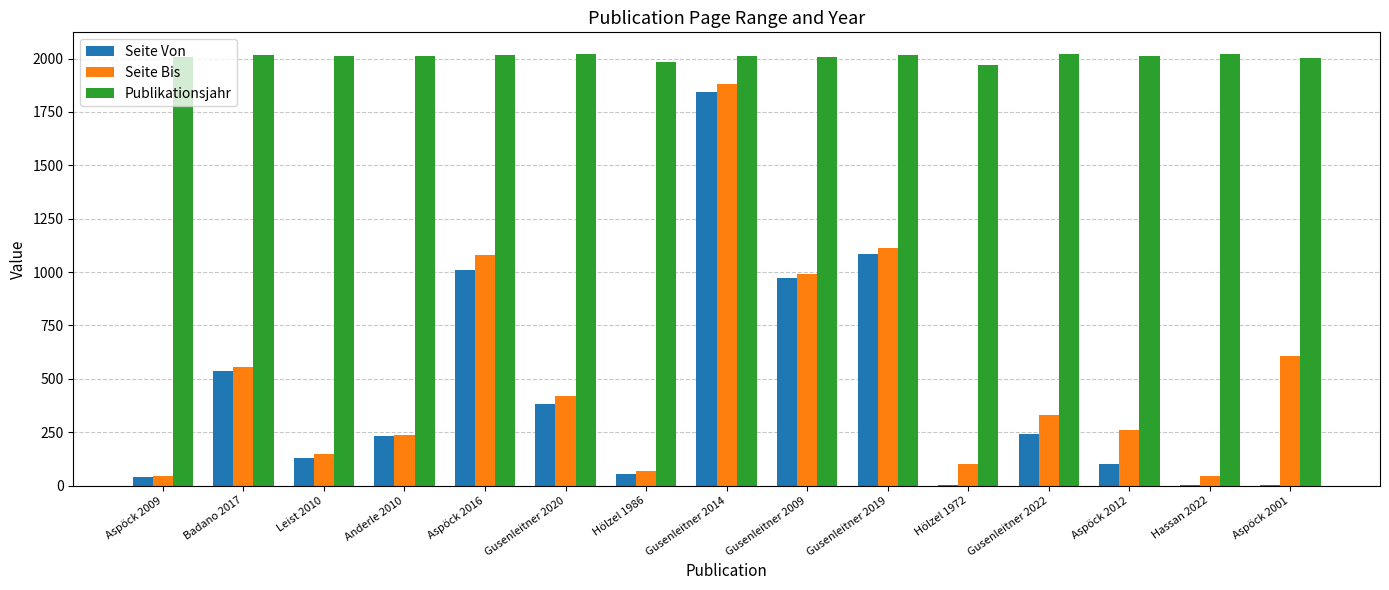

What is the greatest value displayed?

2022